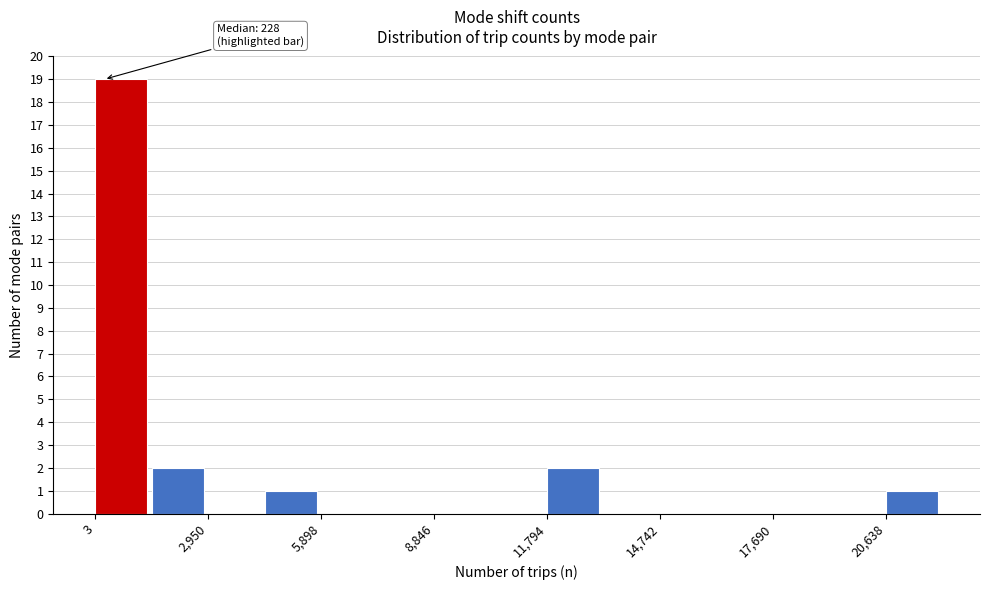

Read against the x-axis, roughly where is the centre of the tallest bar?

500